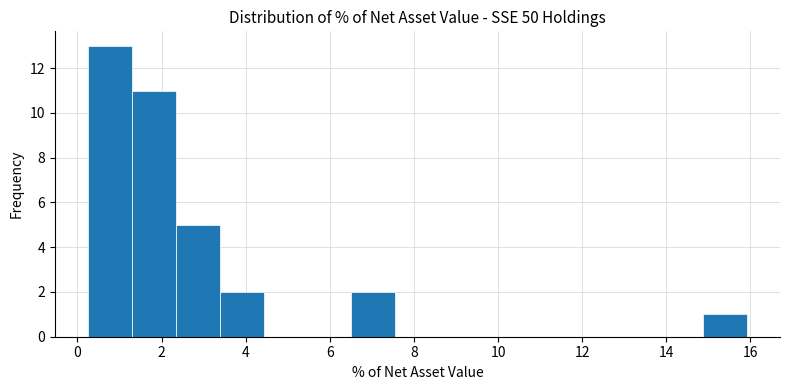

What is the height of the bar covering 6.6 to 7.6 on the x-axis? Neither the bar edges nor the heights are printed on the chart, so give them approximately, as read against the axes.

2